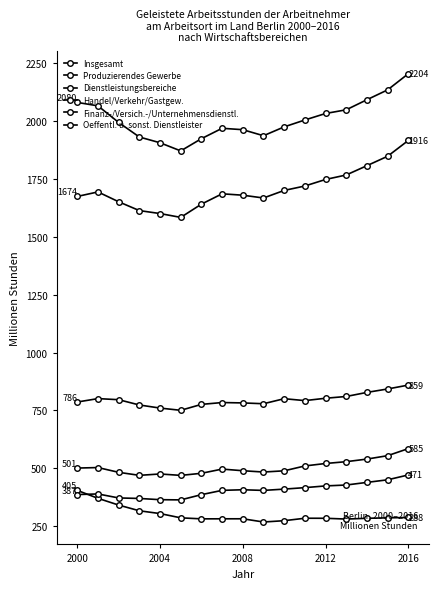

List the series in order of their peak value, lowest first.

Produzierendes Gewerbe, Finanz-/Versich.-/Unternehmensdienstl., Handel/Verkehr/Gastgew., Oeffentl. u. sonst. Dienstleister, Dienstleistungsbereiche, Insgesamt